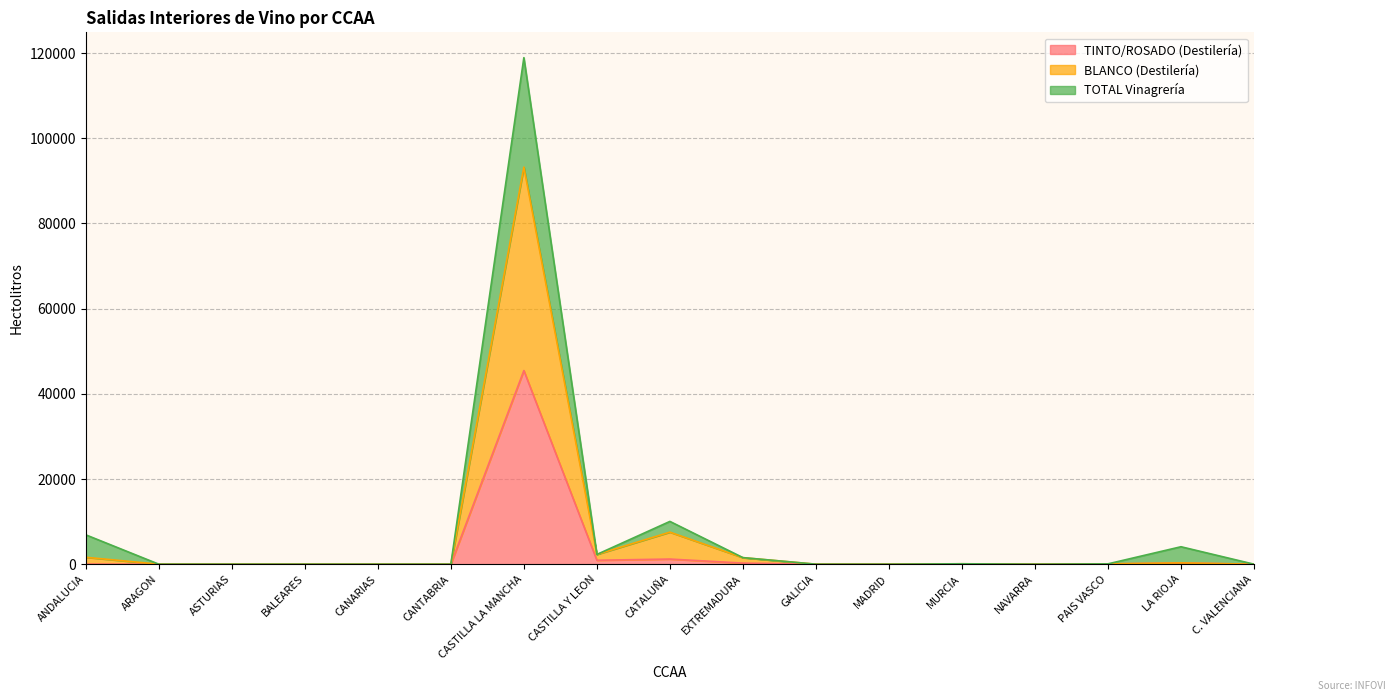

Between CASTILLA Y LEON and GALICIA, which series saw the biggest shift?

BLANCO (Destilería)